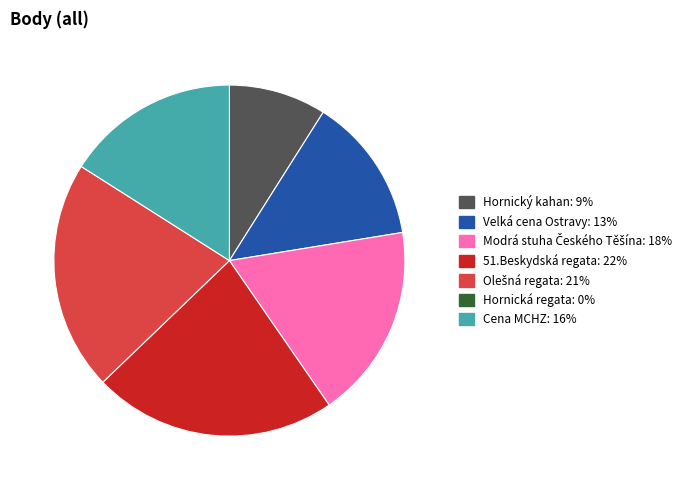

Count the number of slices in the pie.

6